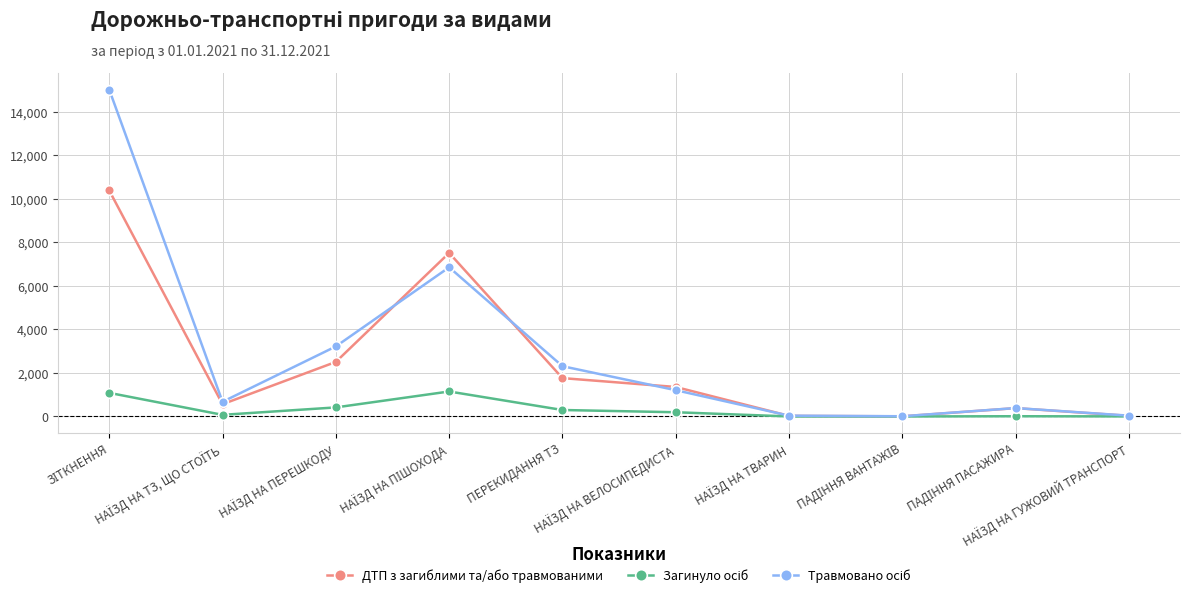

What is the difference between the highest and lowest values at ПЕРЕКИДАННЯ ТЗ?

2011